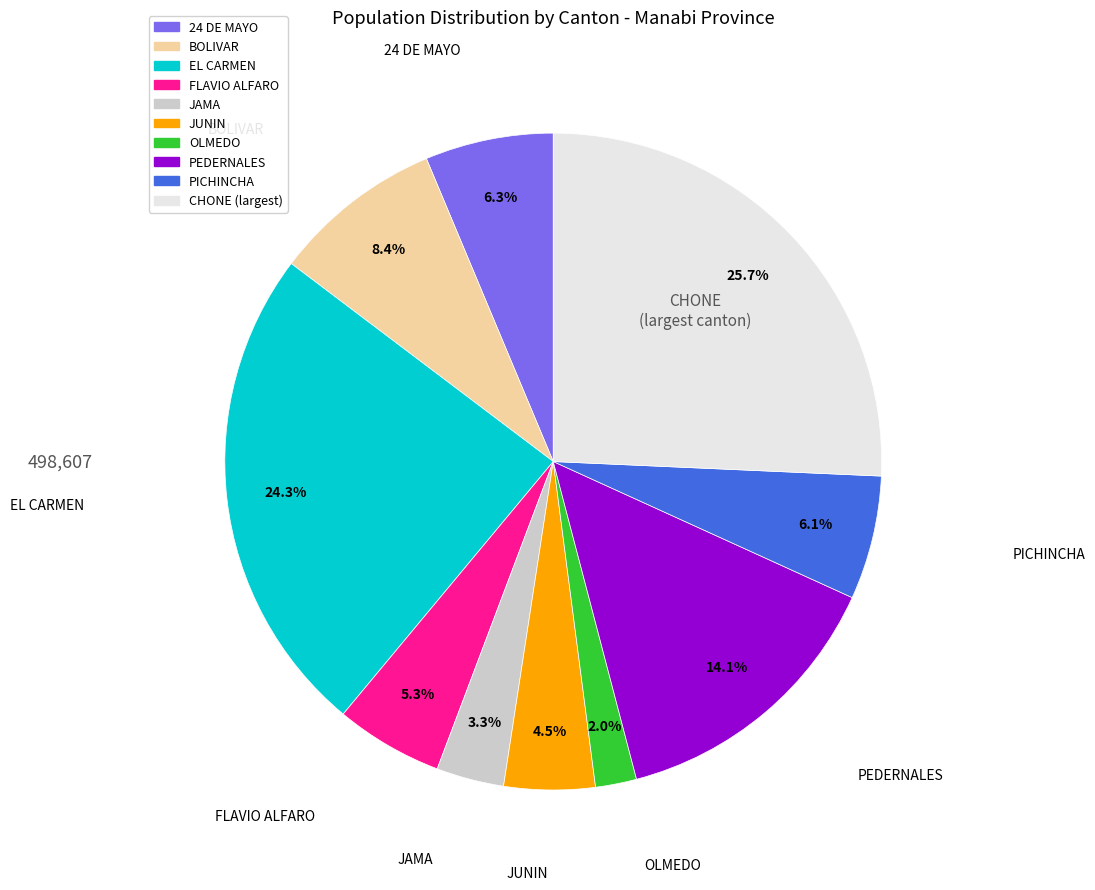

Does any single category account for the majority?

No